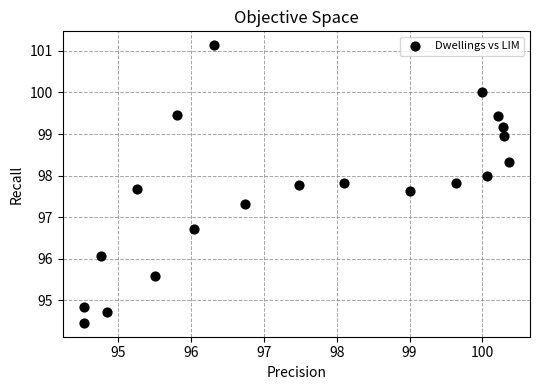

What is the range of Y values (max minus min)?

6.7